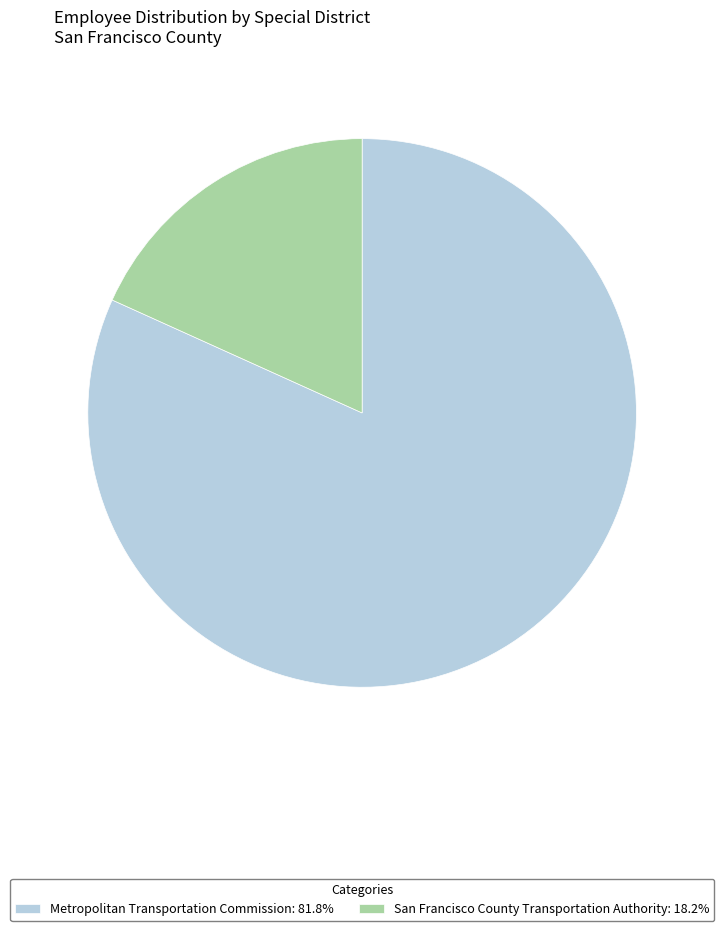

Which slice represents more than half of the pie?

Metropolitan Transportation Commission